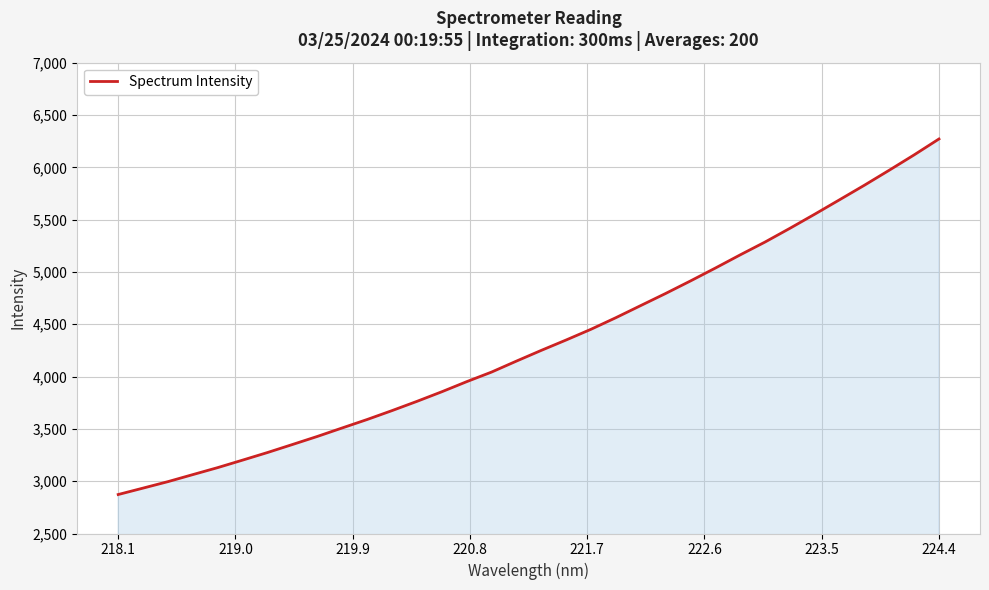

What is the smallest value displayed?

2872.5